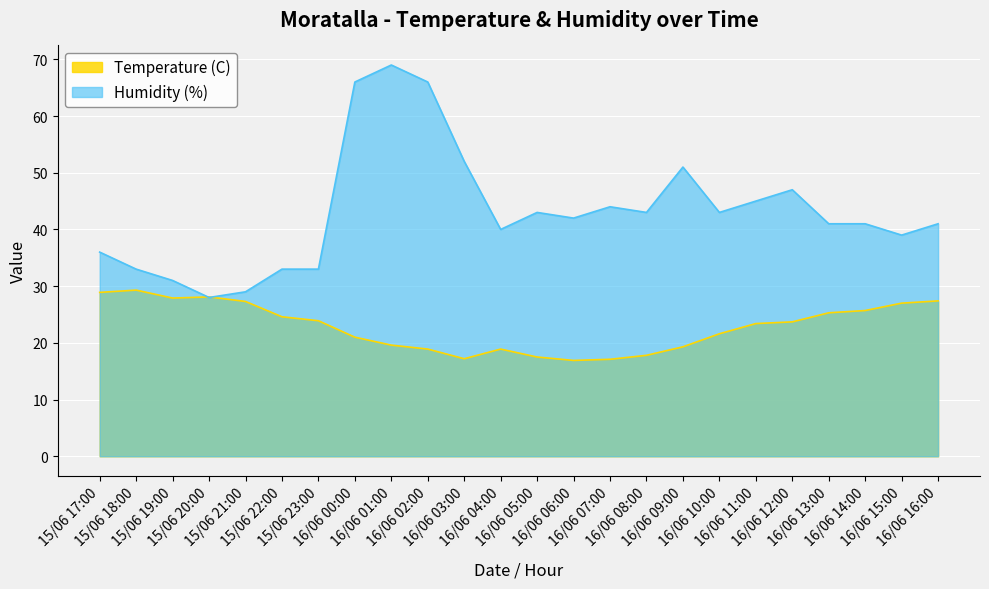

Does the chart display data point markers on the line(s)?

No